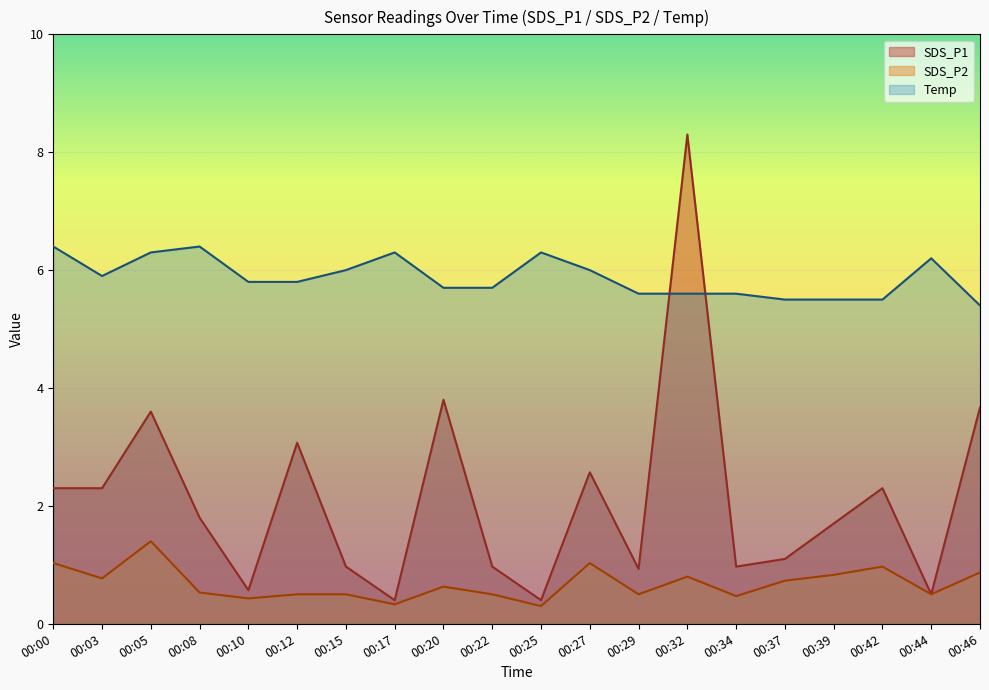

List the series in order of their peak value, highest first.

SDS_P1, Temp, SDS_P2